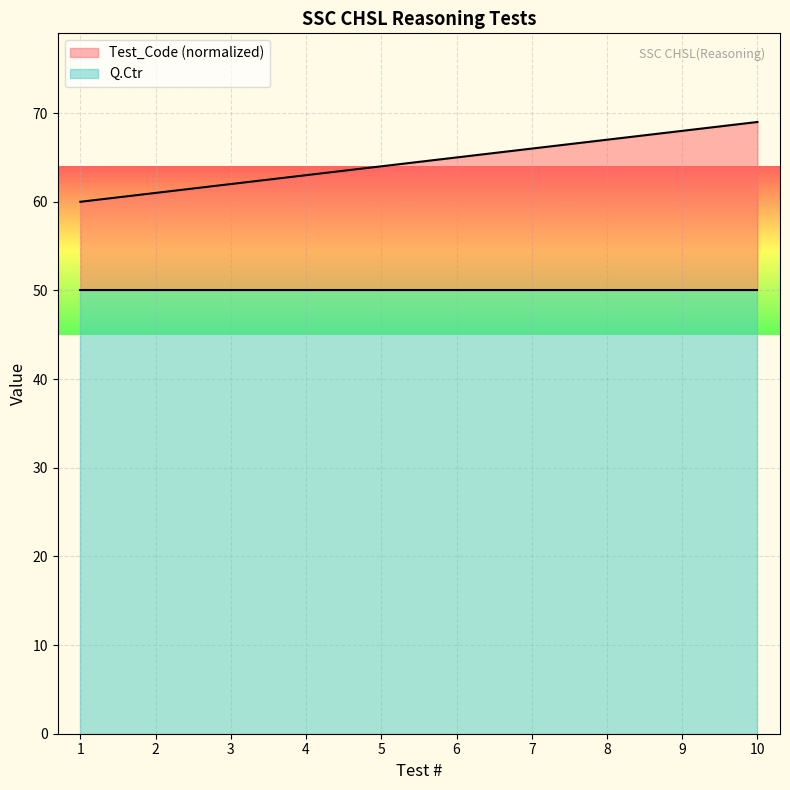

Which label corresponds to the smallest value in the chart?

1